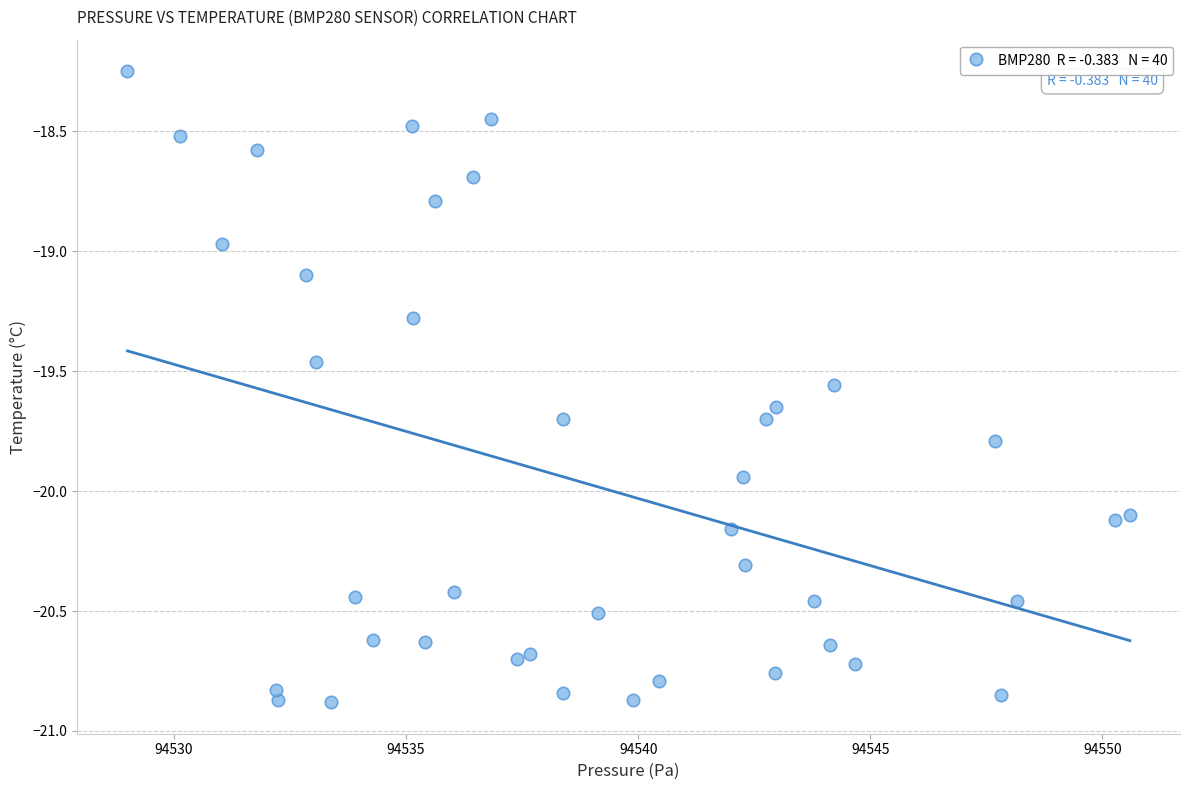

What is the range of Y values (max minus min)?

2.6